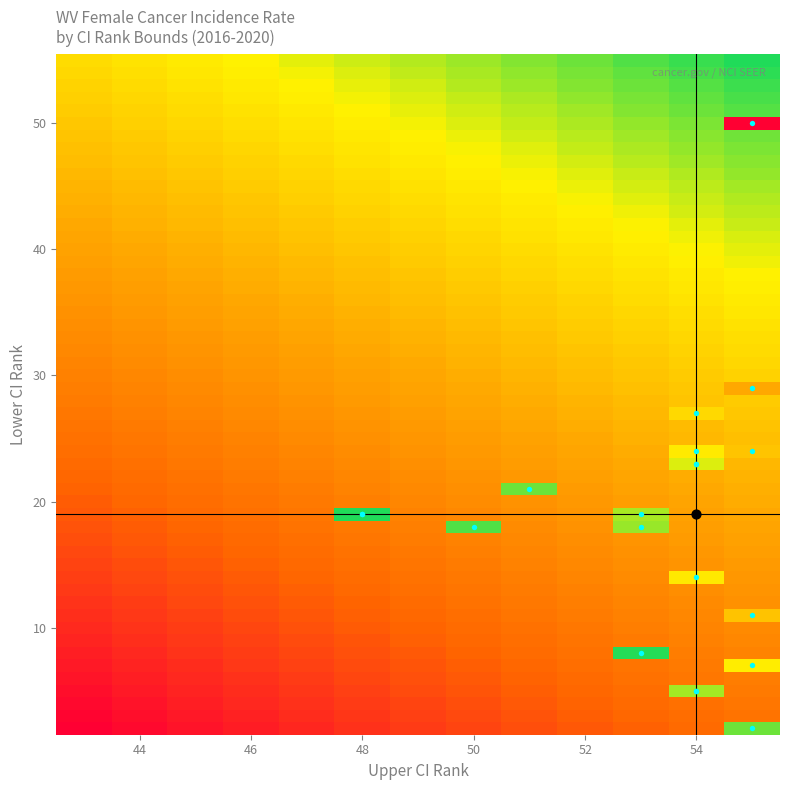

Is it true that Calhoun County equals 55.0 at upper_ci_rank?

True